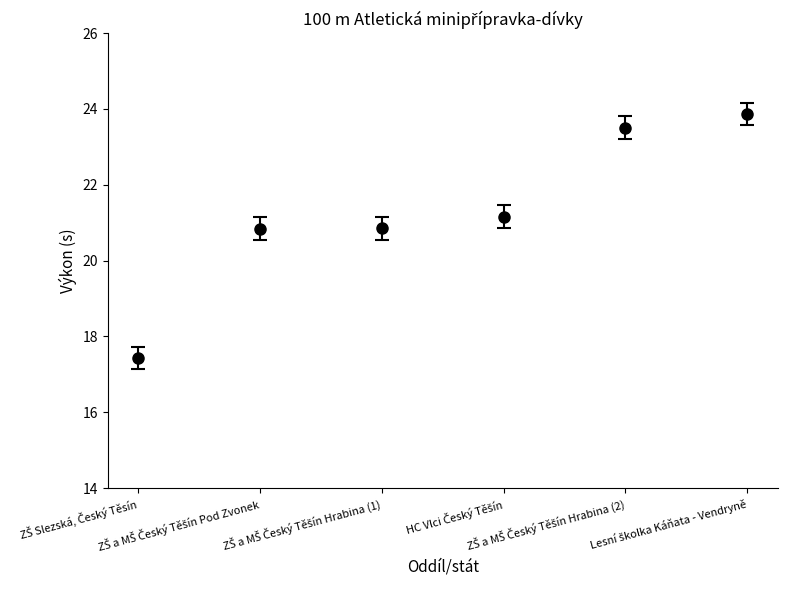

What is the value of the 6th point from the left?

23.9